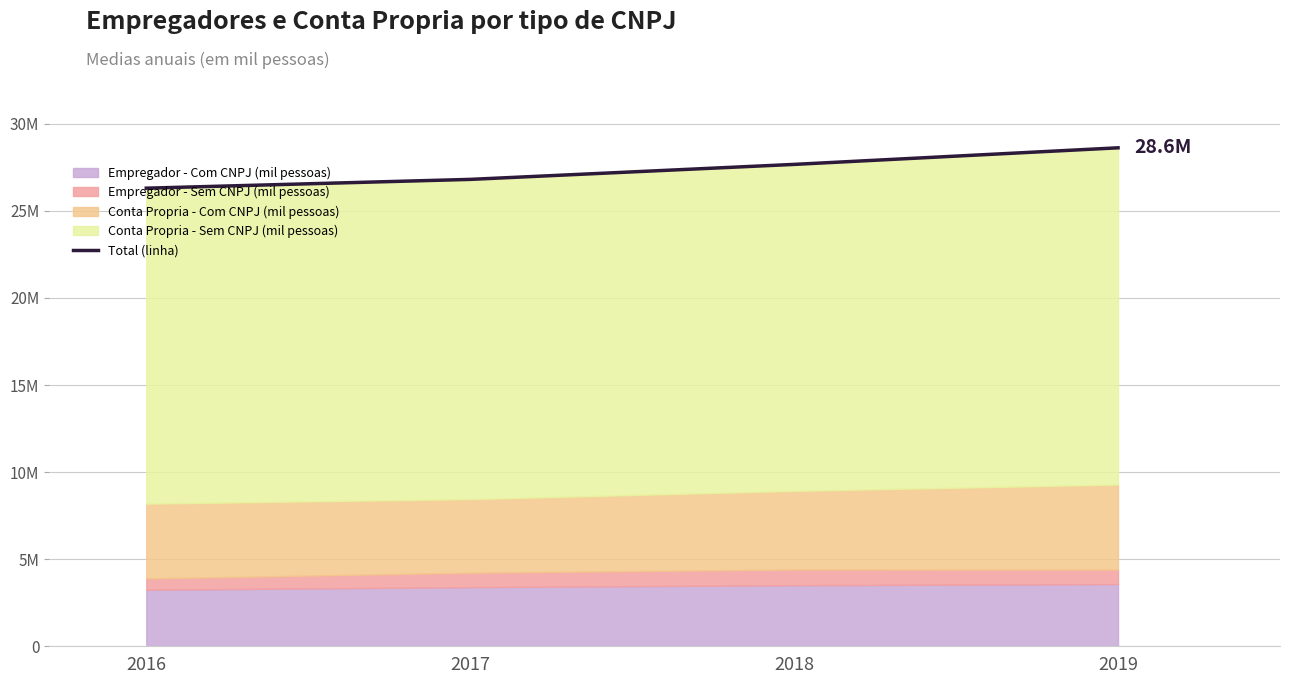

What is the sum of all values?

109413.8